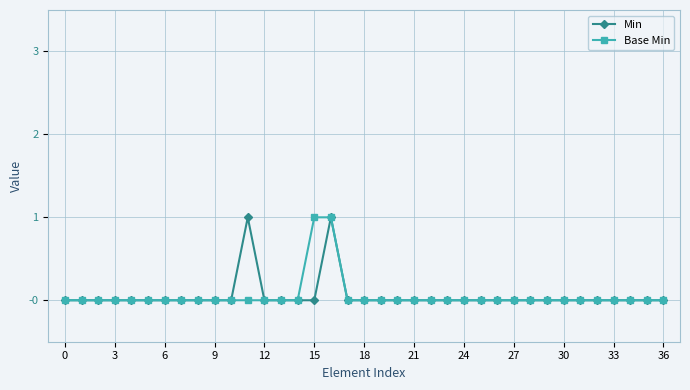

What are all the series names shown in the legend?

Min, Base Min